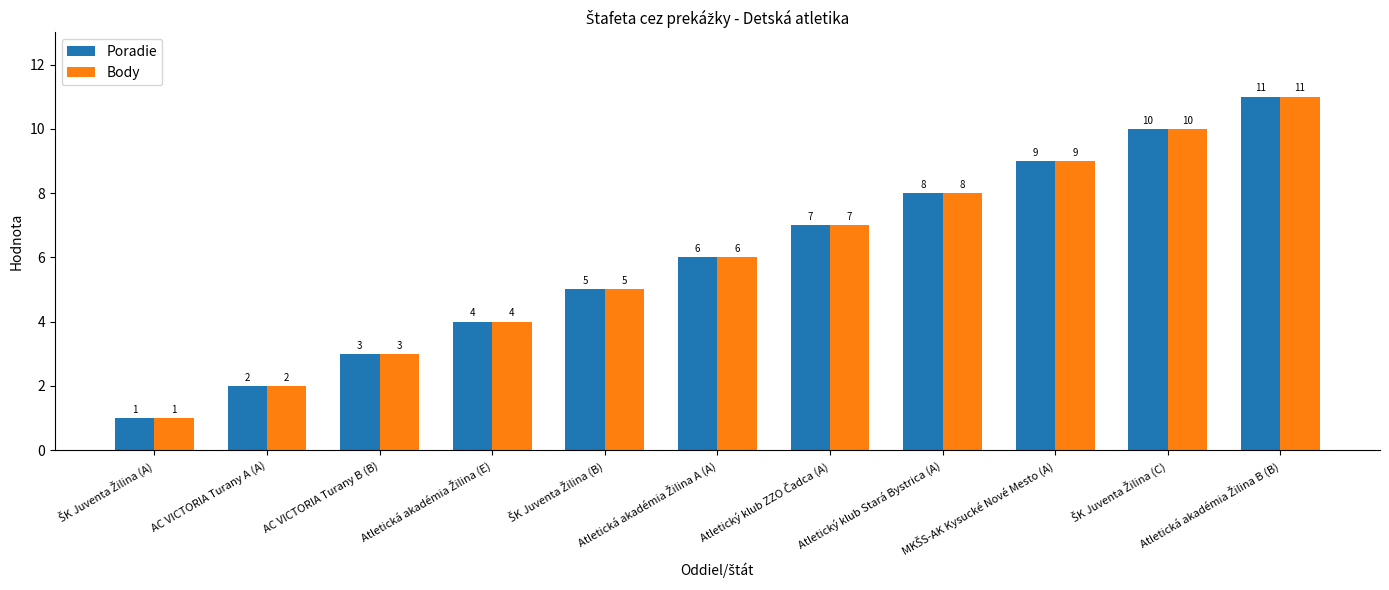

How many data points does each series have?

11